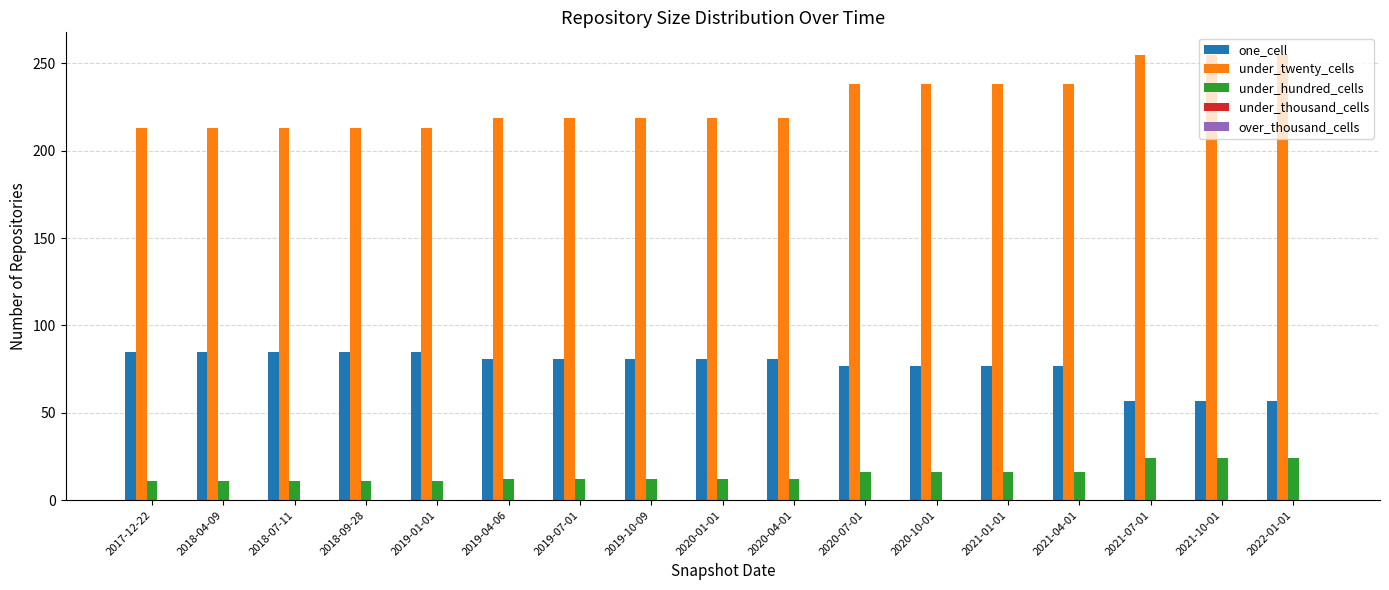

What is the minimum value for one_cell?

57